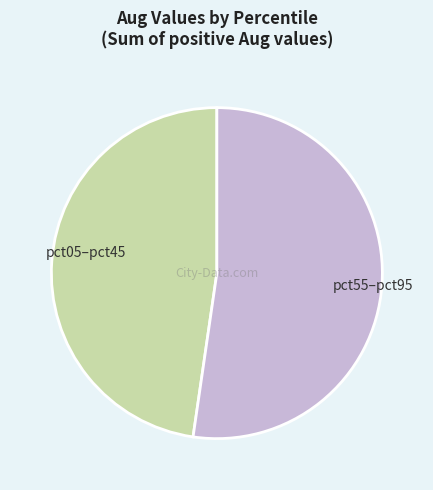

Is there a majority slice in this chart?

Yes